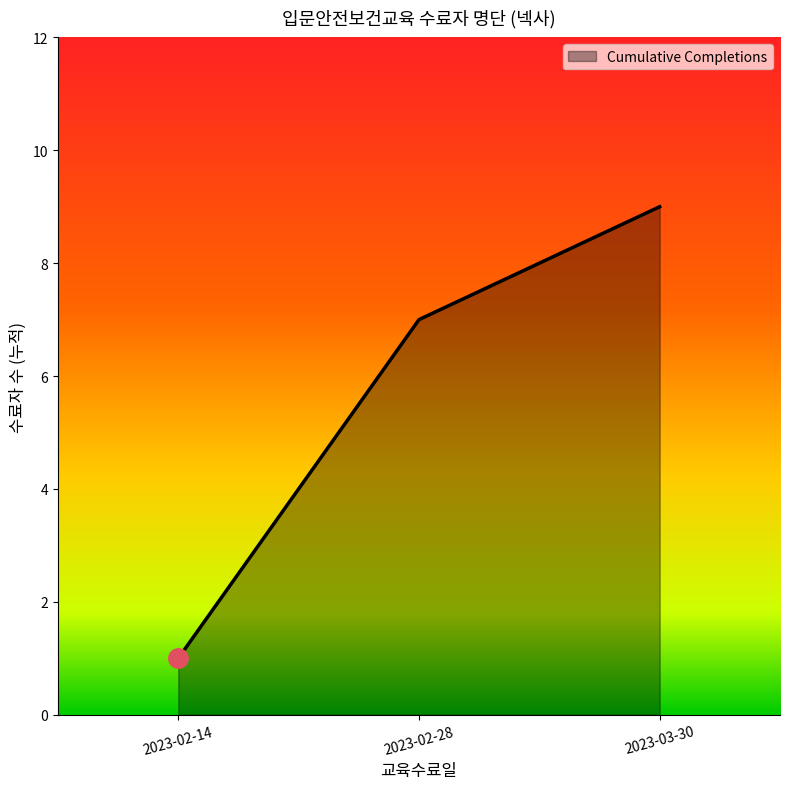

What is the minimum value shown in the chart?

1